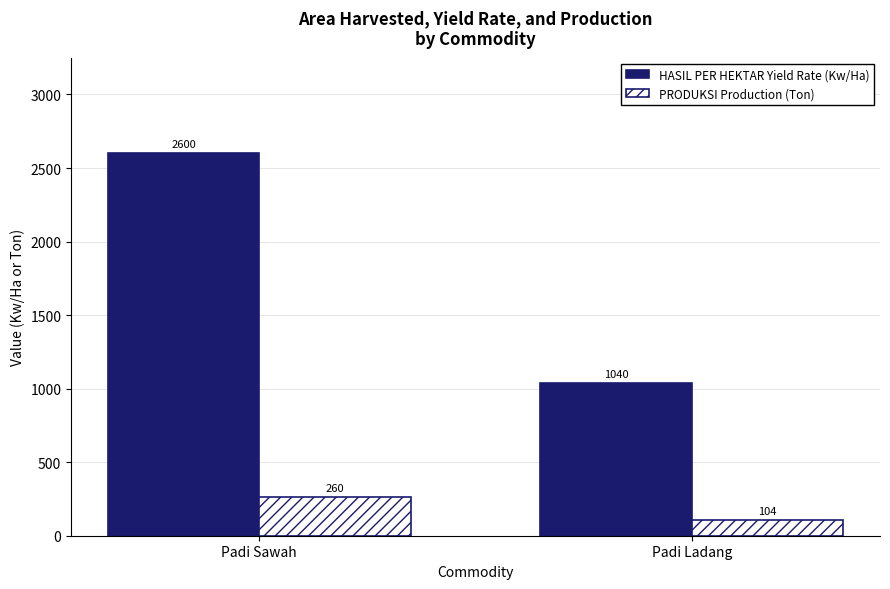

Reading left to right, transcribe all the data shown in this chart.

HASIL PER HEKTAR Yield Rate (Kw/Ha): 2600	1040
PRODUKSI Production (Ton): 260	104